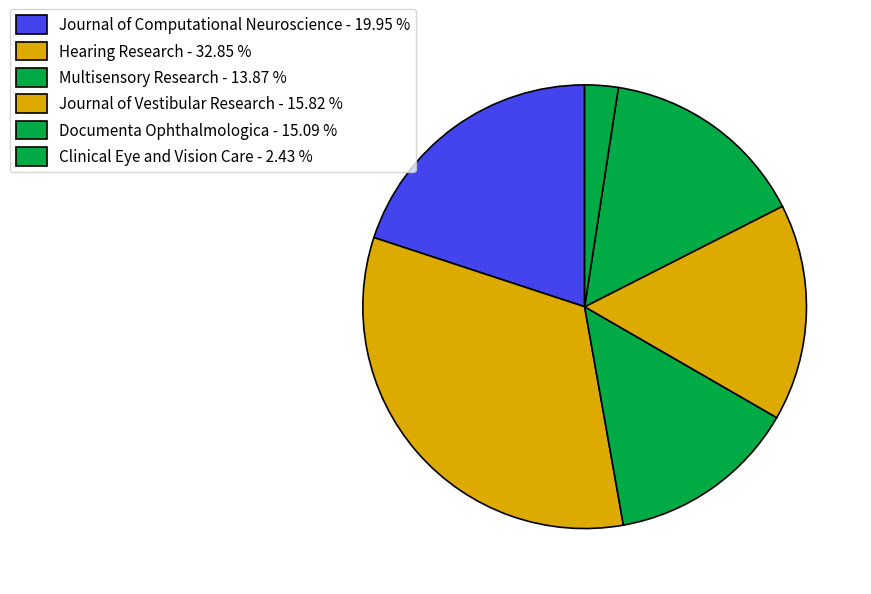

To the nearest percent, what is the average slice percentage?

17%